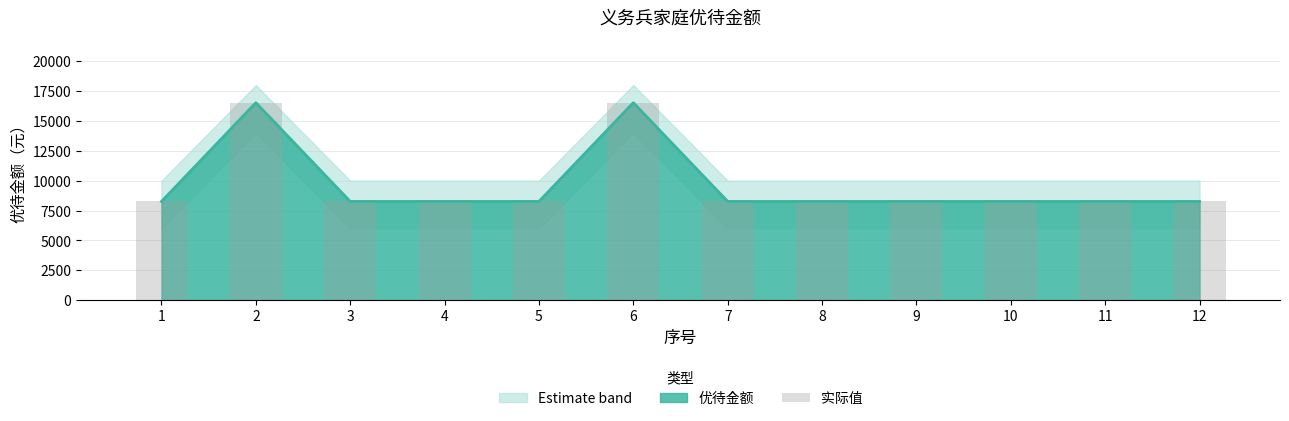

The chart shows a value of 27571 at 2. True or false?

False